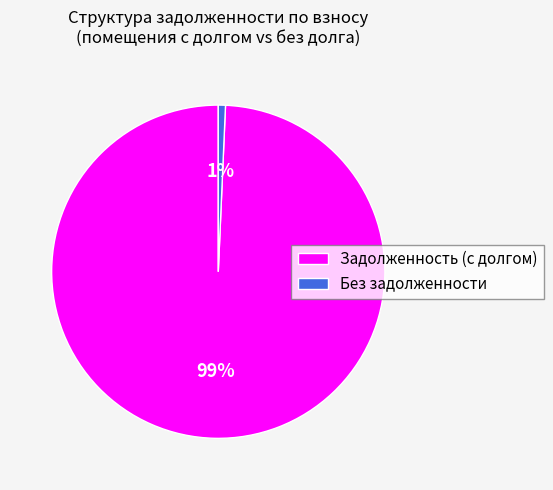

To the nearest percent, what is the combined percentage of Без задолженности and Задолженность (с долгом)?

100%